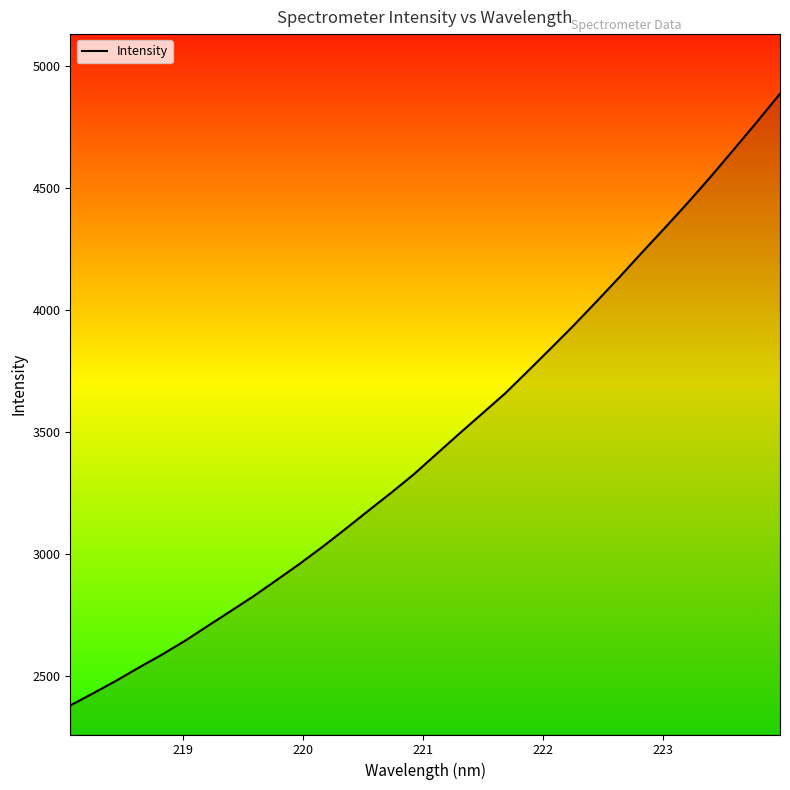

What is the difference between the maximum and minimum values?

2507.0